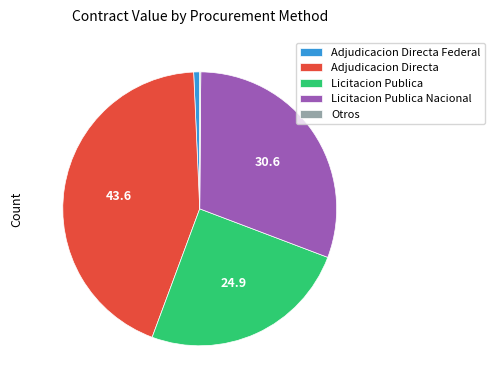

True or false: Licitacion Publica Nacional accounts for 31% of the total.

True